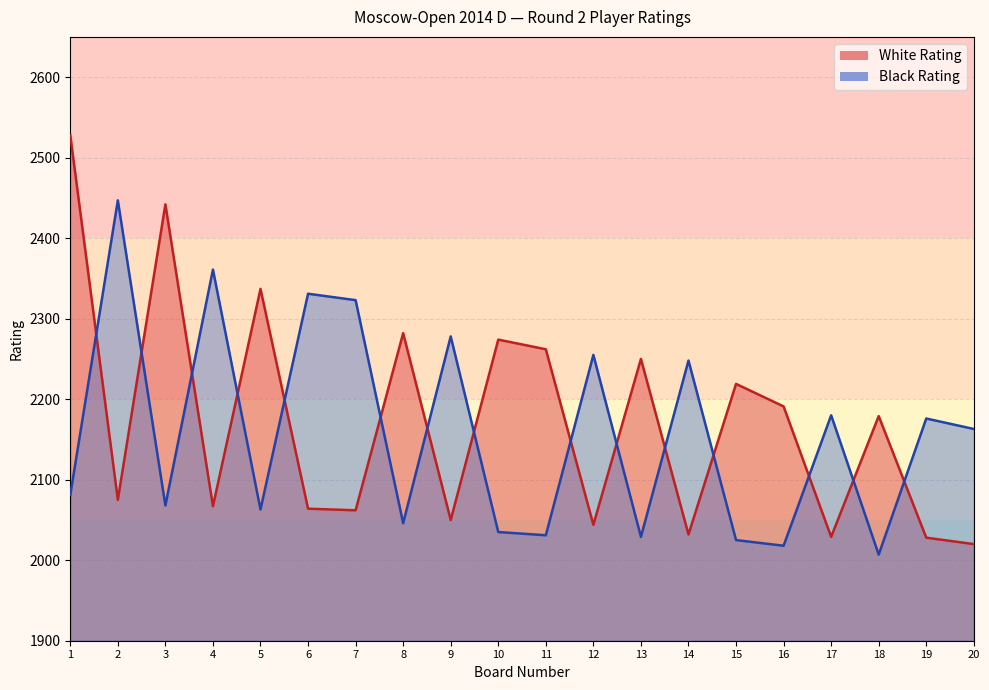

True or false: White Rating has more than 1 points higher than both neighbors.

True